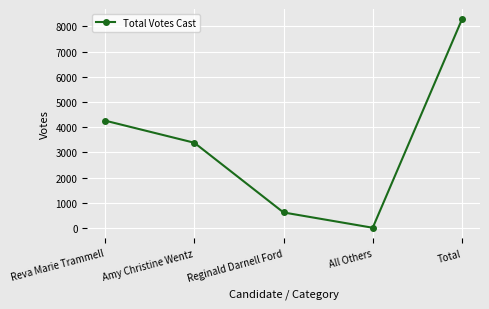

Is it true that the value at Reva Marie Trammell is 7670?

False